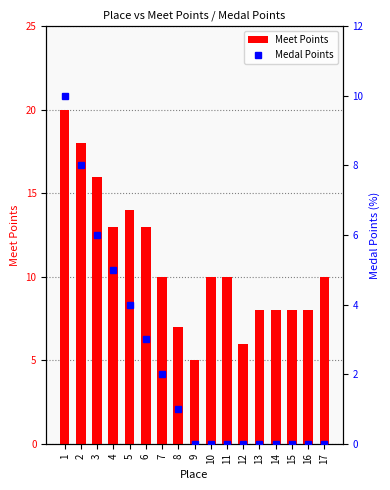

At which label does Meet Points reach its minimum?

9